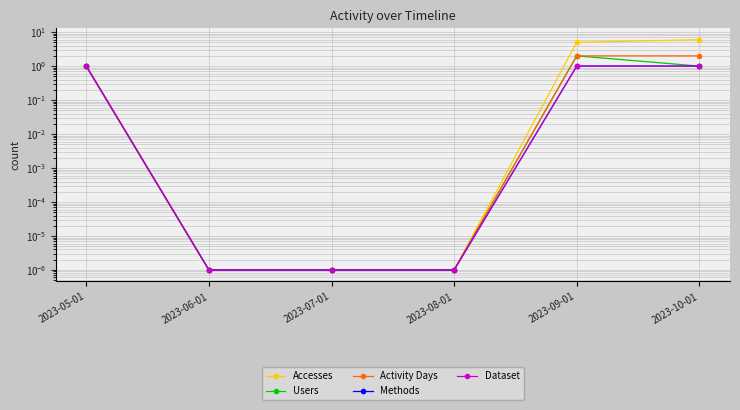

What is the highest value of the Activity Days series?

2.0